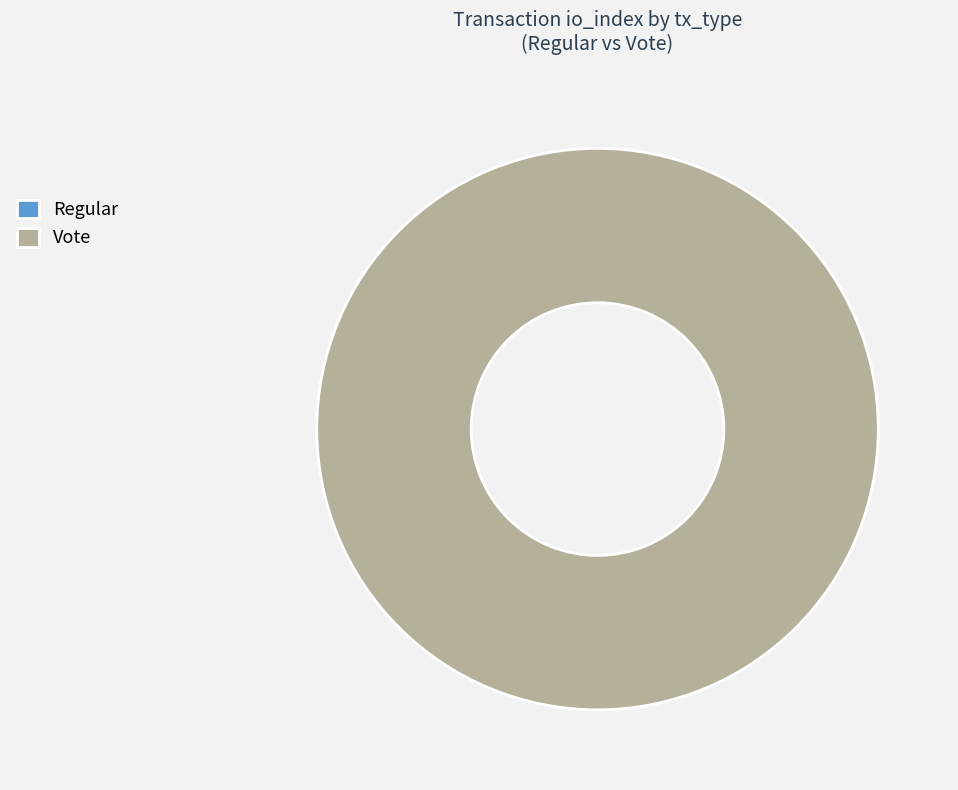

Which slice is the largest?

Vote